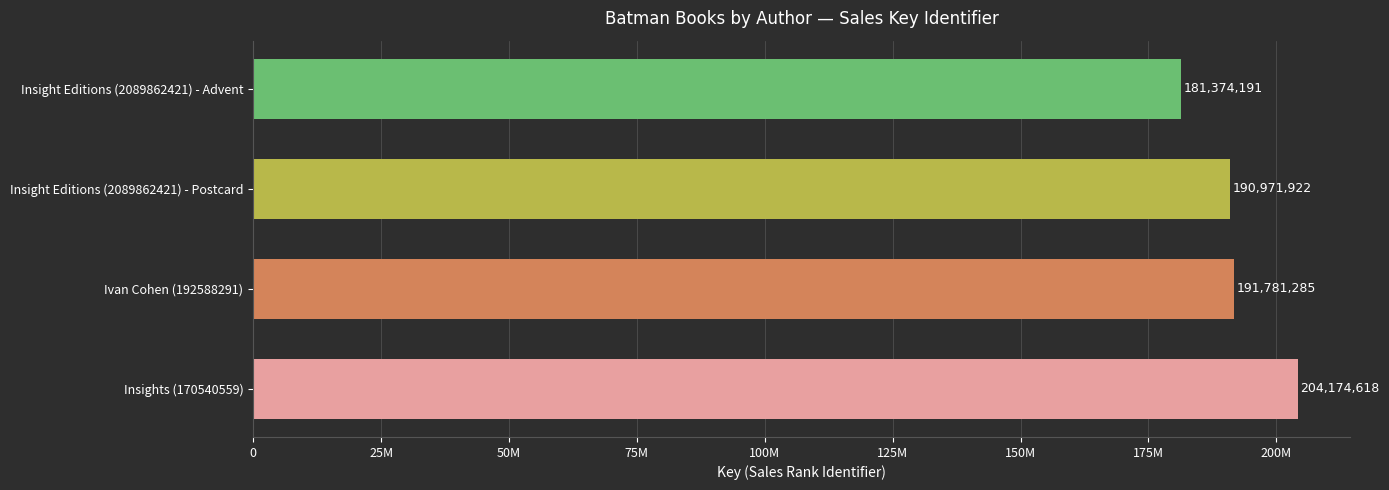

Does the chart contain any negative values?

No